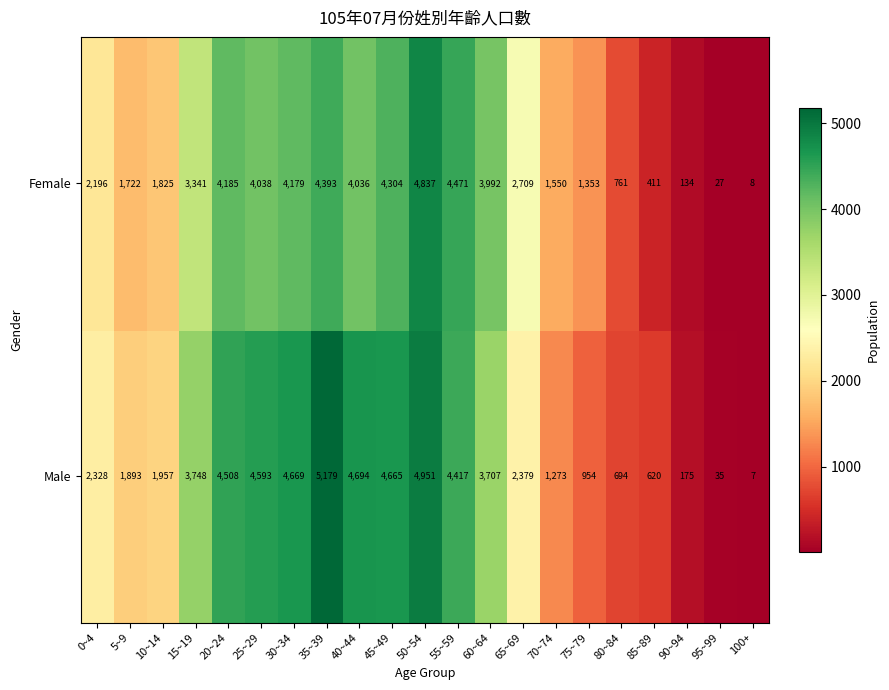

At which category is the sum across all series the highest?

50~54